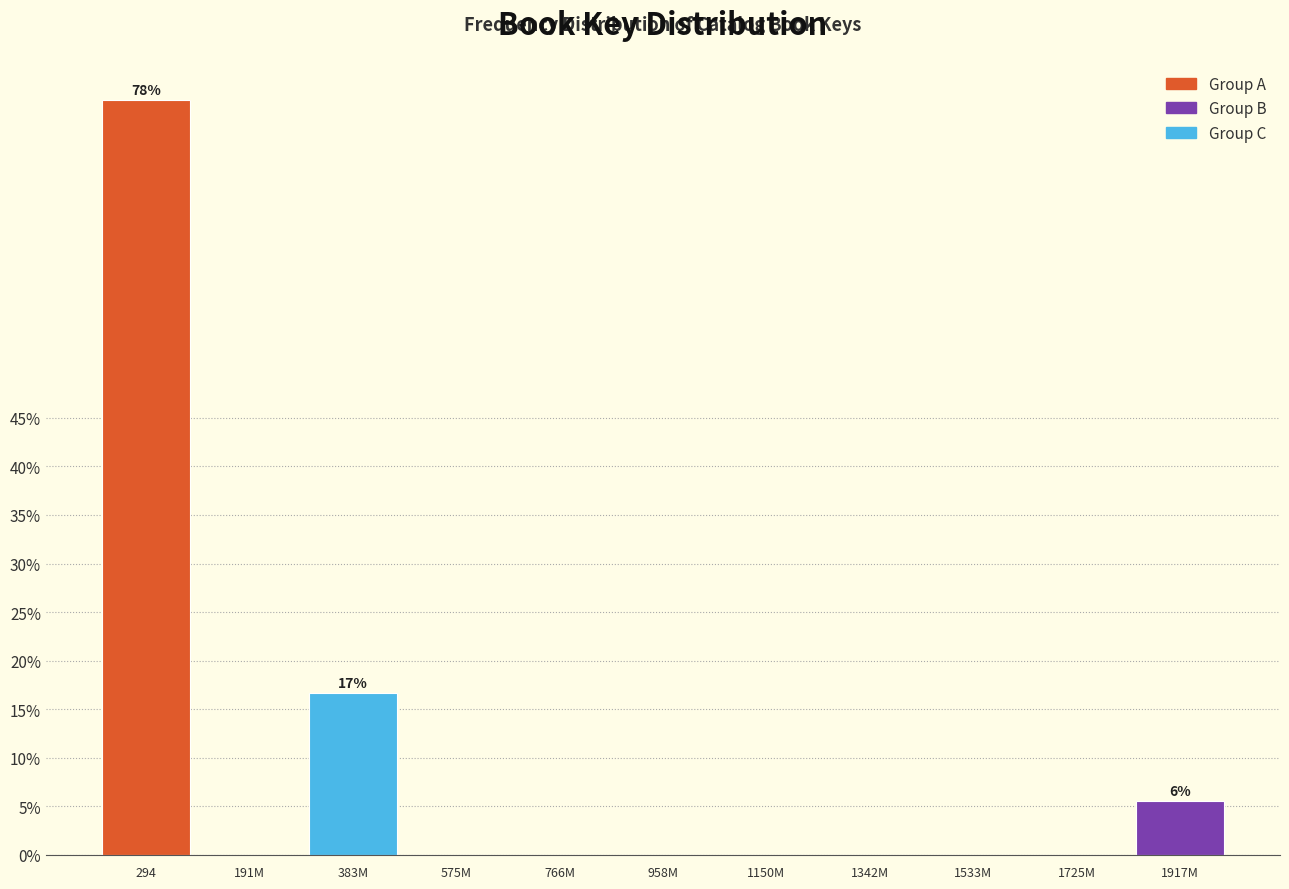

Reading left to right, extract all data points from this chart.

294=77.8	191M=0.0	383M=16.7	575M=0.0	766M=0.0	958M=0.0	1150M=0.0	1342M=0.0	1533M=0.0	1725M=0.0	1917M=5.6